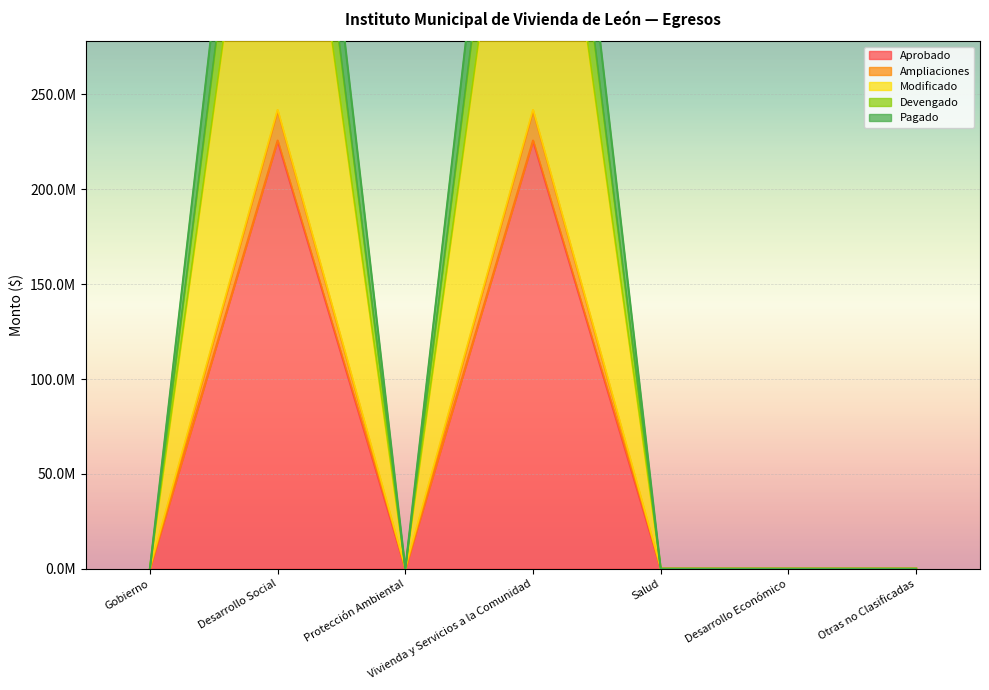

Where is the first local minimum for Devengado?

Protección Ambiental